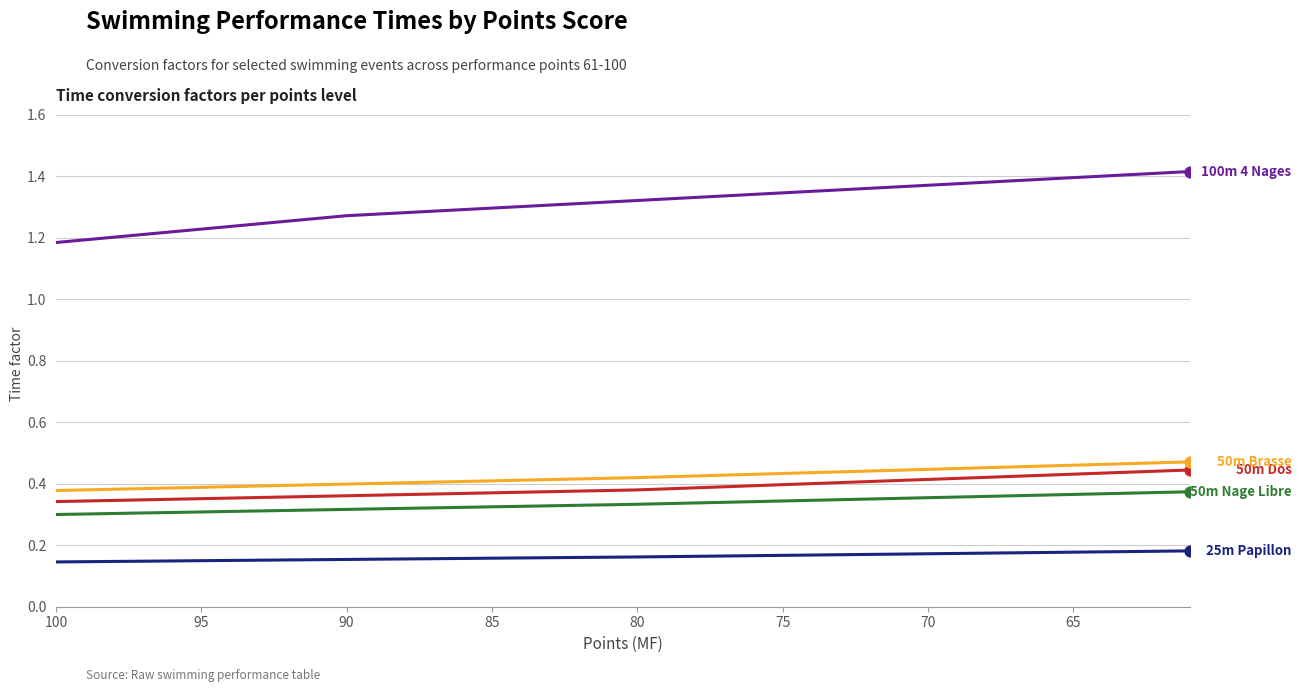

Which series has the largest total across all categories?

100m 4 Nages